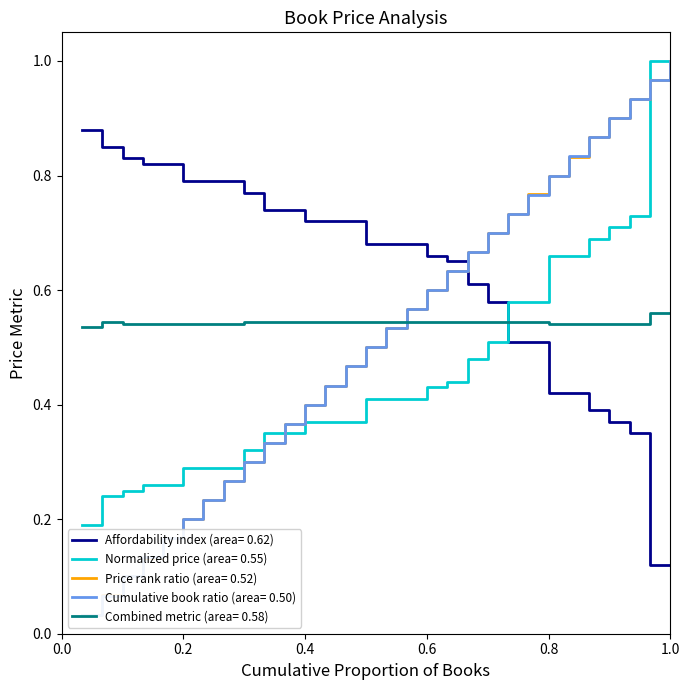

Which series ends up on top after the final intersection of Affordability index (area= 0.62) and Normalized price (area= 0.55)?

Normalized price (area= 0.55)